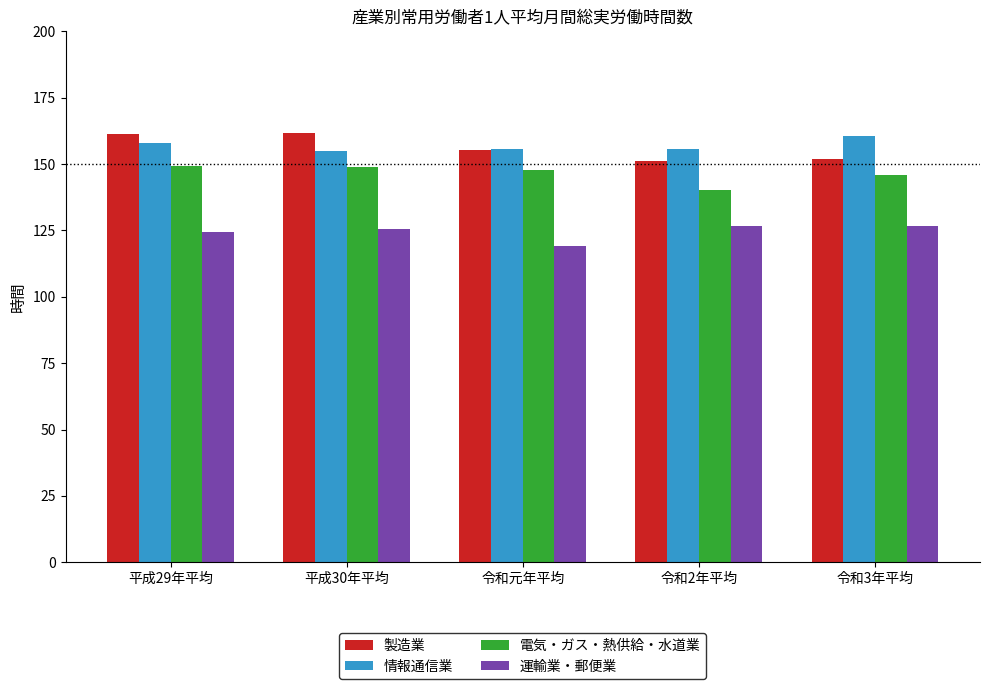

What is the difference between the second highest and second lowest values in the 製造業 series?

9.4